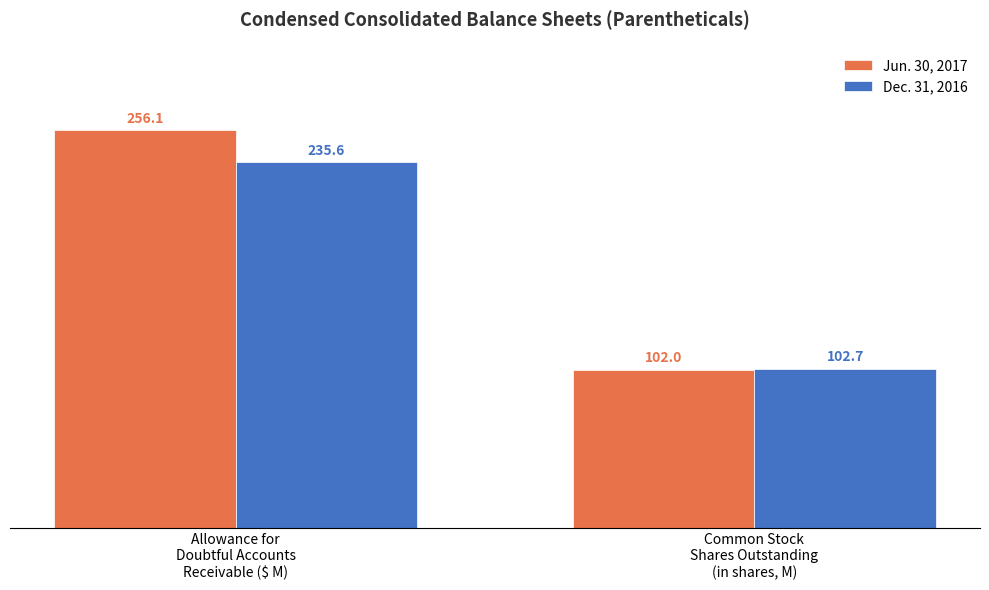

What value does the Dec. 31, 2016 series have at Allowance for
Doubtful Accounts
Receivable ($ M)?

235.6